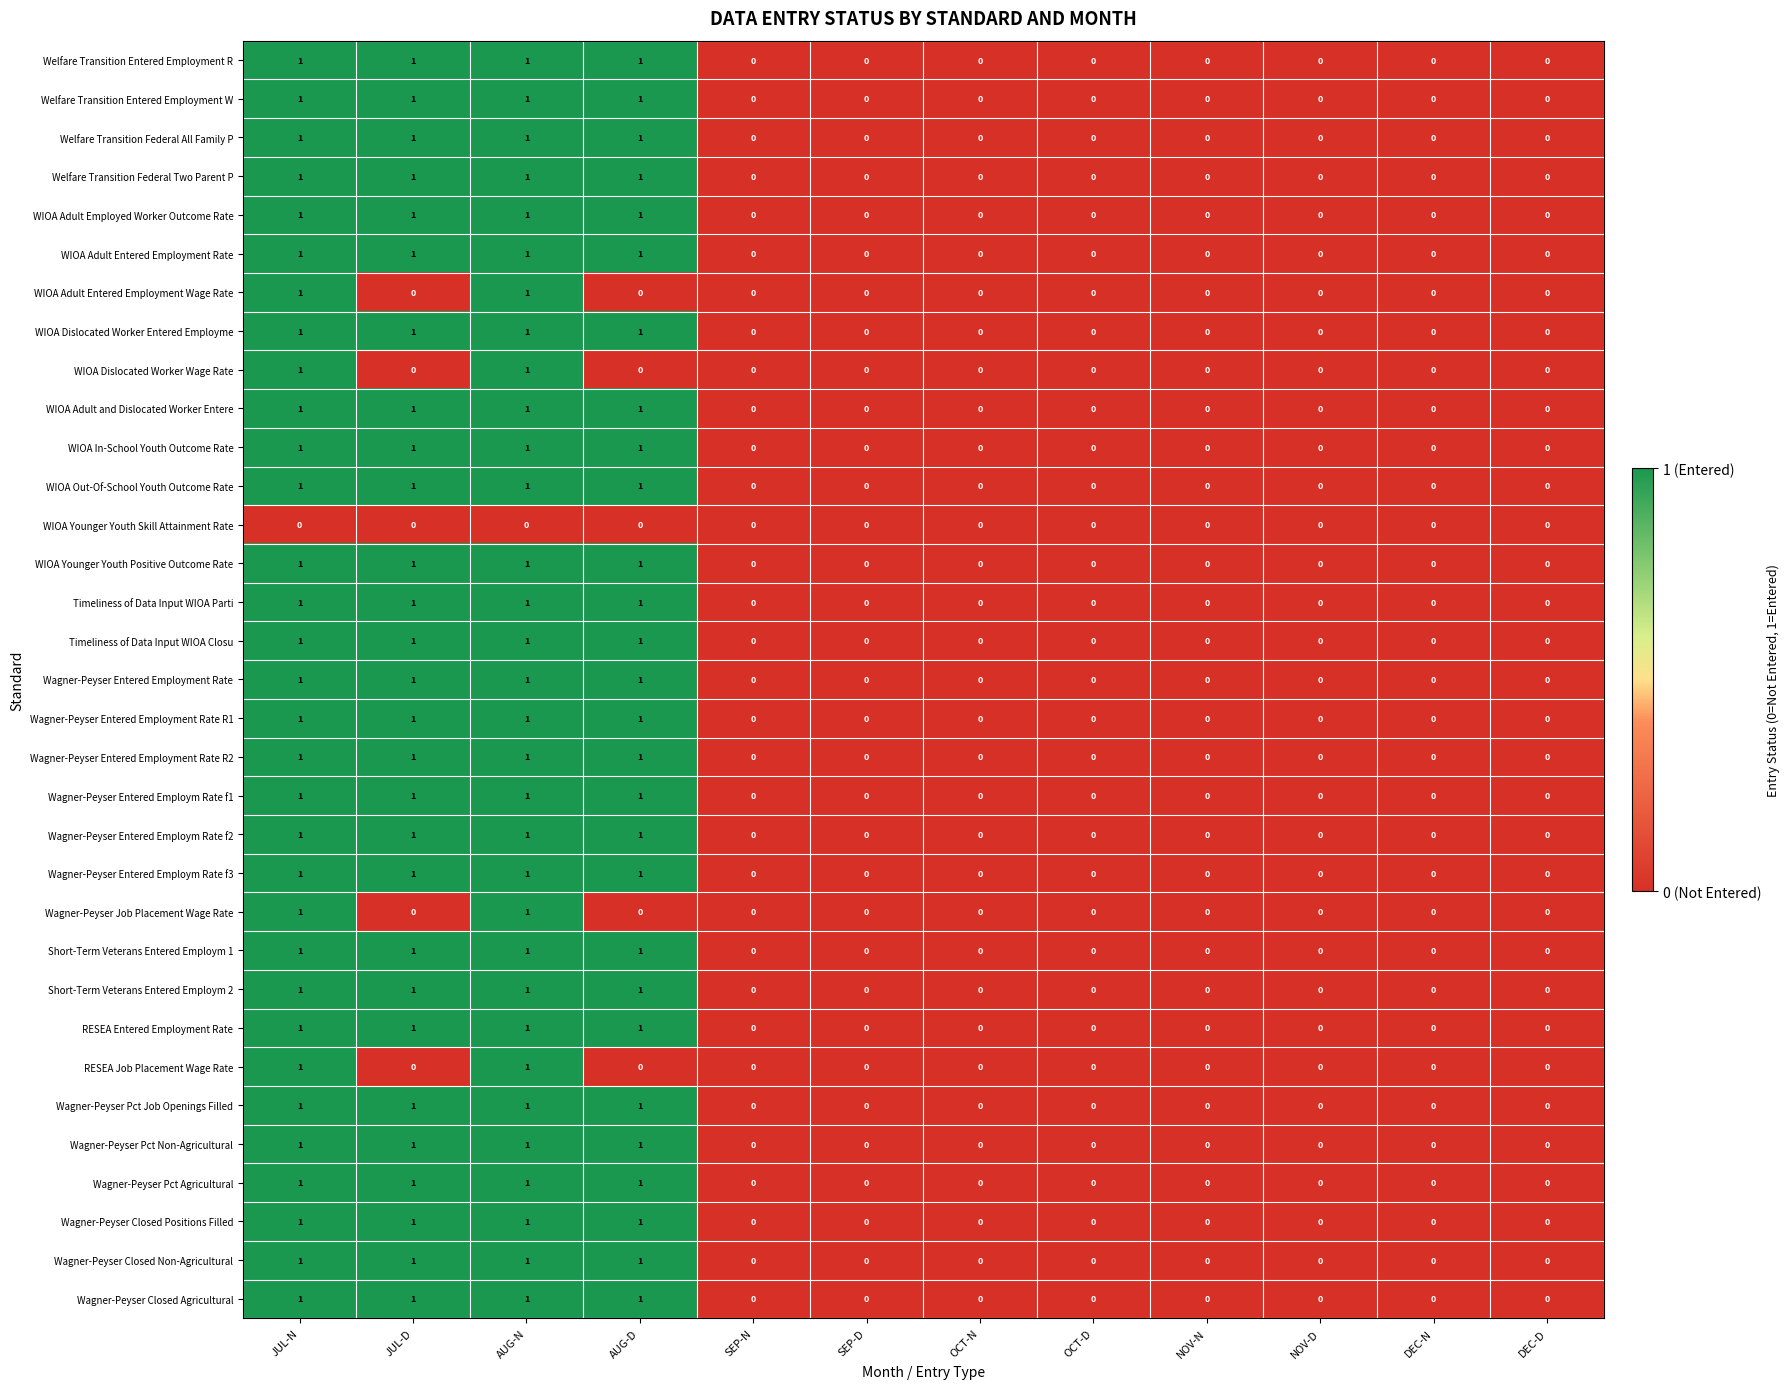

What is the sum of all Welfare Transition Federal All Family P values?

4